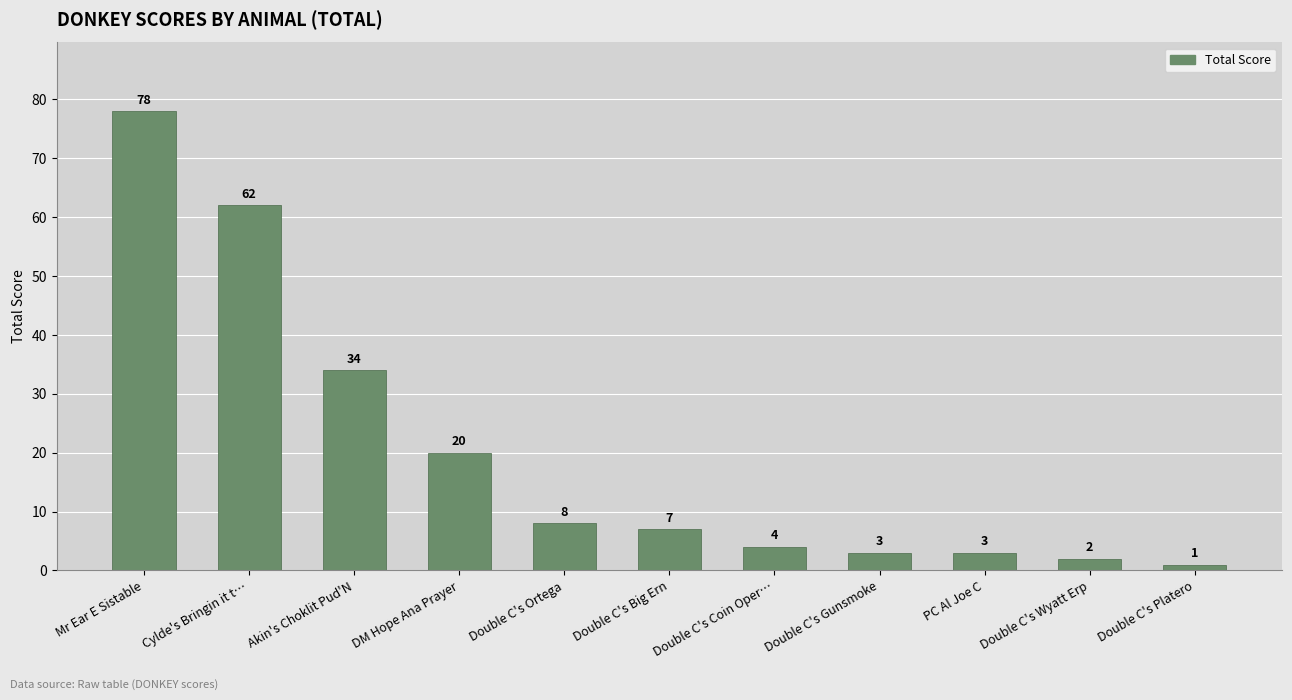

Is it true that the value at Double C's Coin Oper… is 4?

True